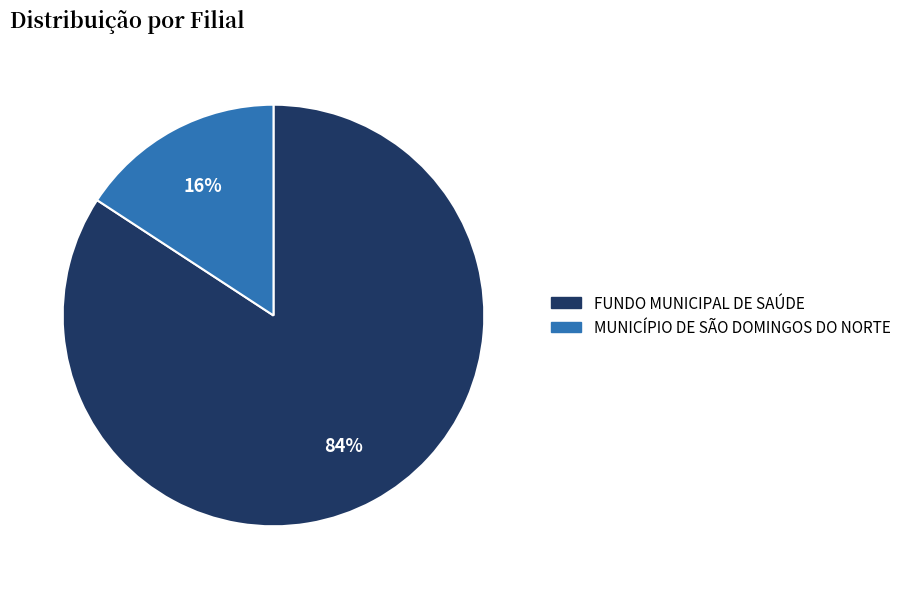

Does FUNDO MUNICIPAL DE SAÚDE represent more than half of the total?

Yes